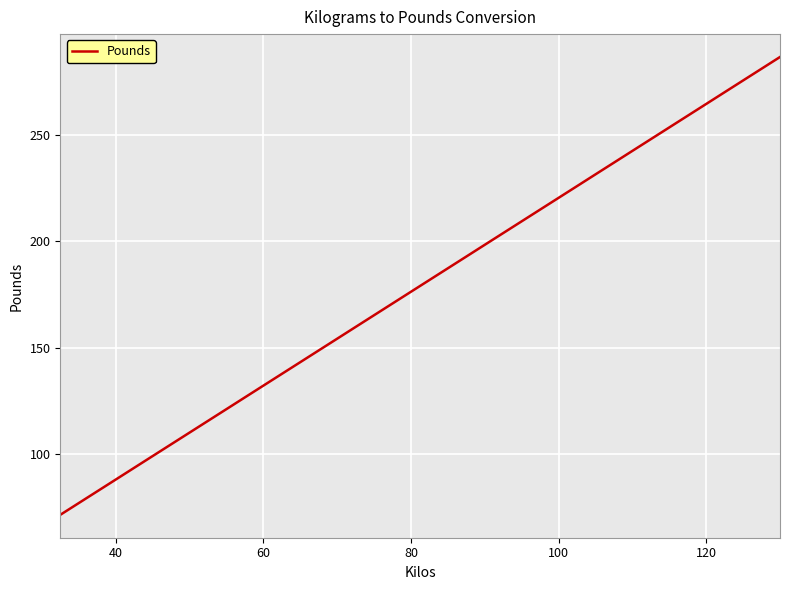

What is the greatest value displayed?

286.6